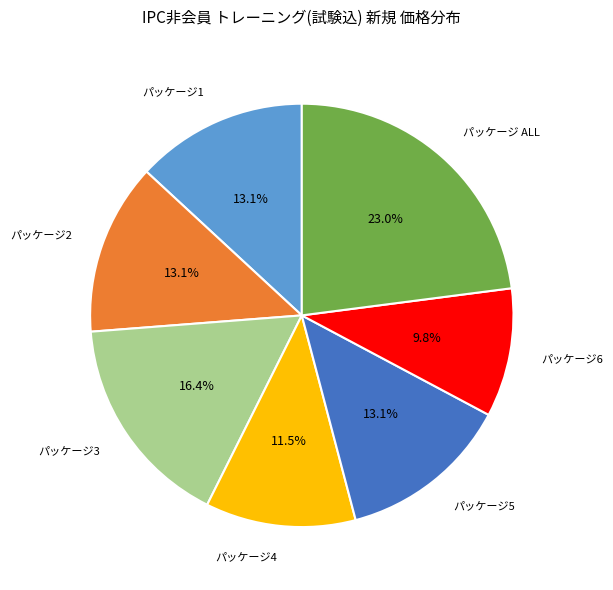

Is there any slice that represents more than half of the pie?

No